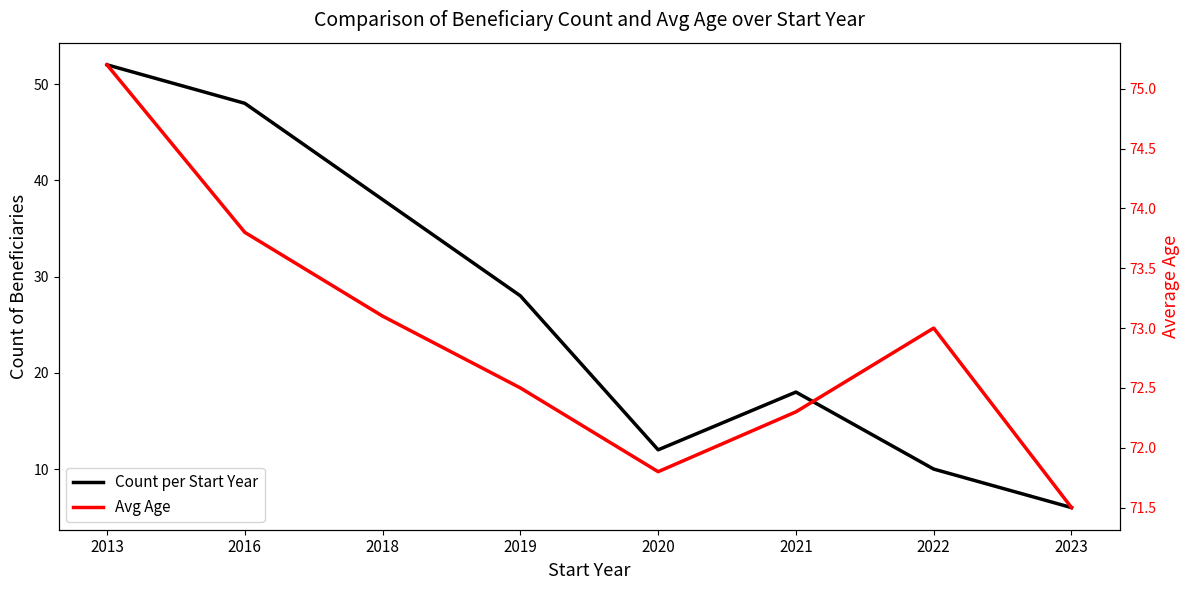

Which has a higher value, 2019 or 2022?

2019